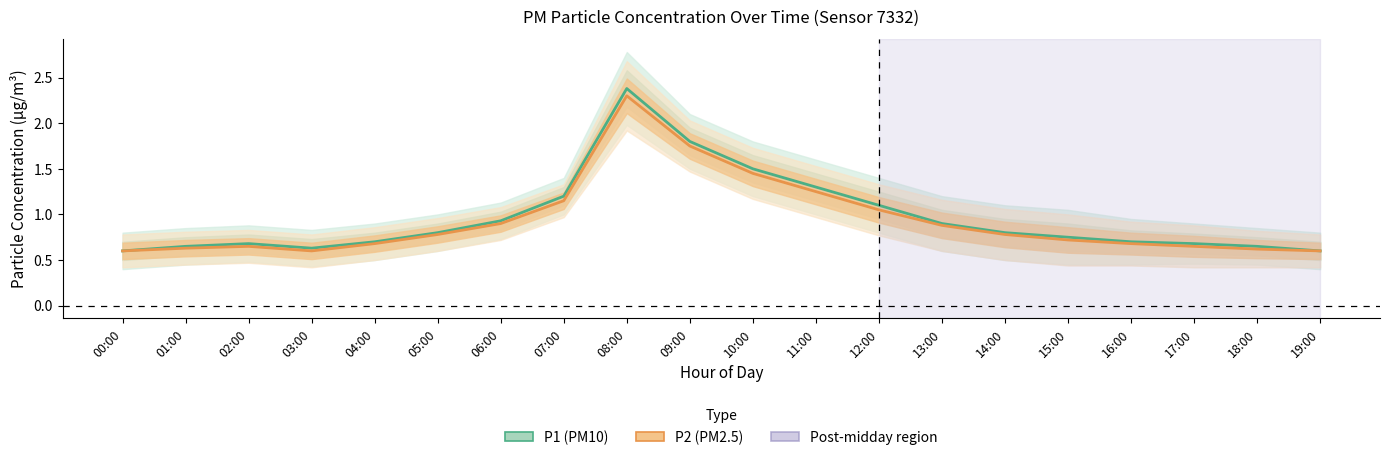

True or false: P2 and P1 intersect in this chart.

False